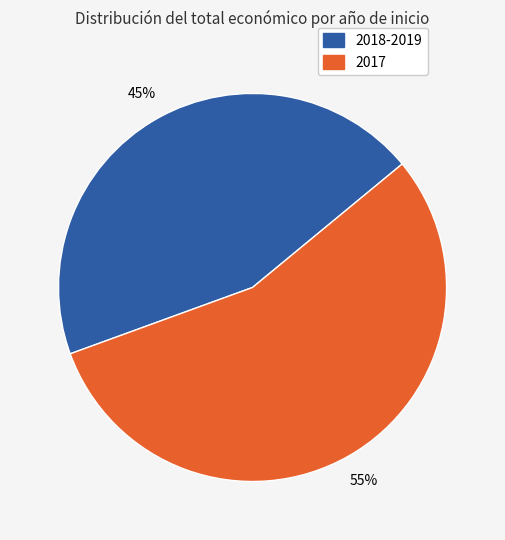

Which category has the biggest portion of the pie?

2017